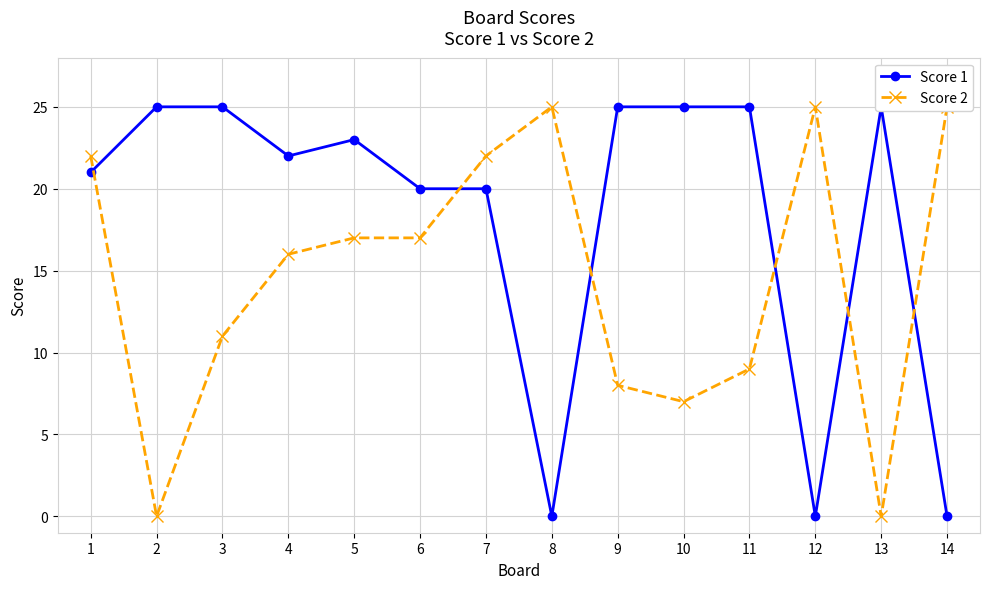

Which category has the highest value across all series?

2